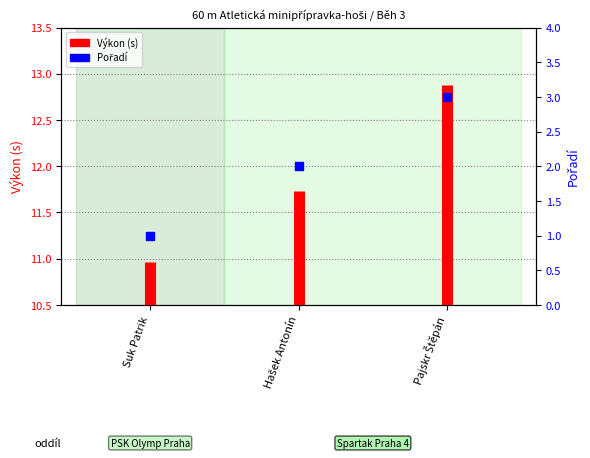

What is the change in value from Hašek Antonín to Pajskr Štěpán?

+1